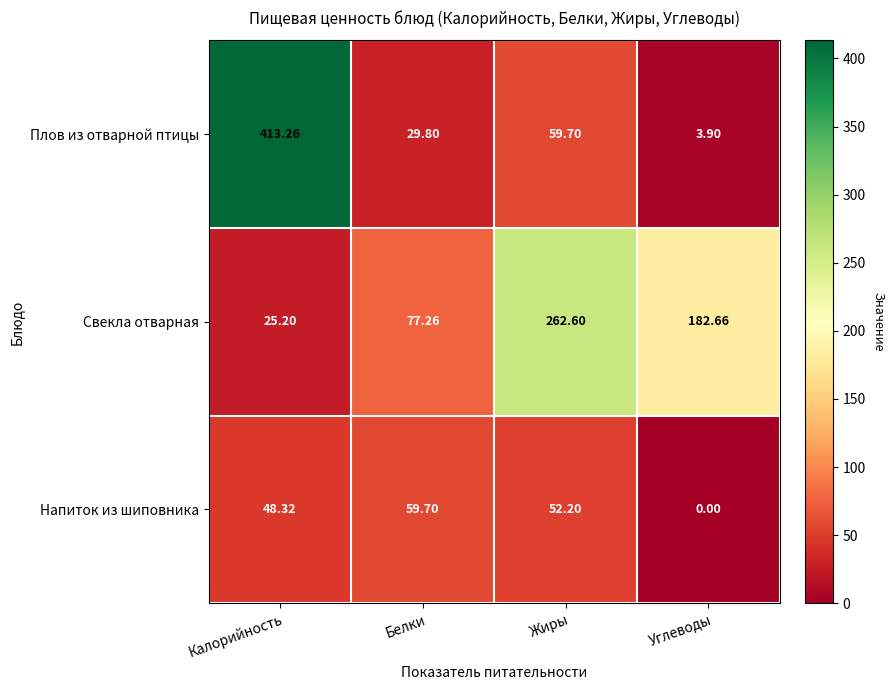

How many values in the Напиток из шиповника series are below 52?

2